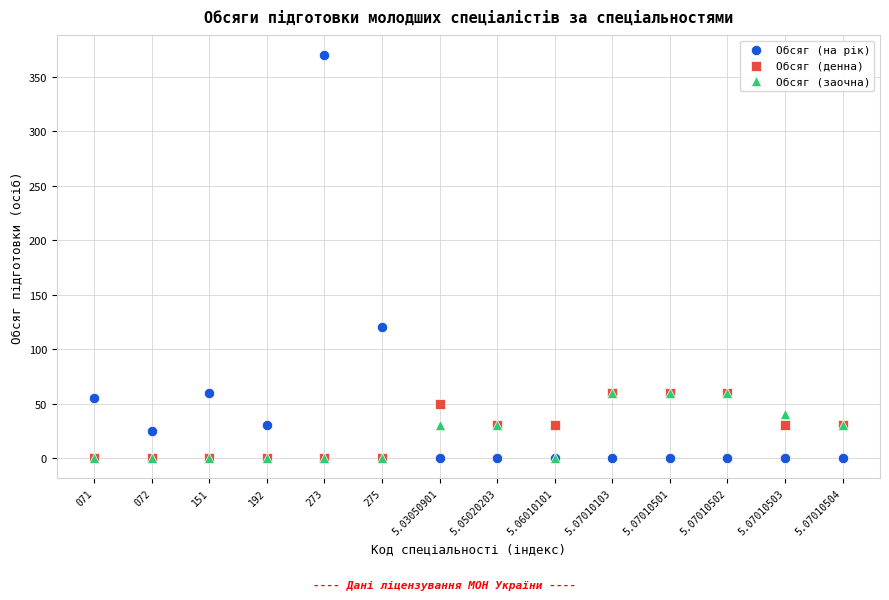

Which series reaches the maximum Y coordinate?

Обсяг (на рік)